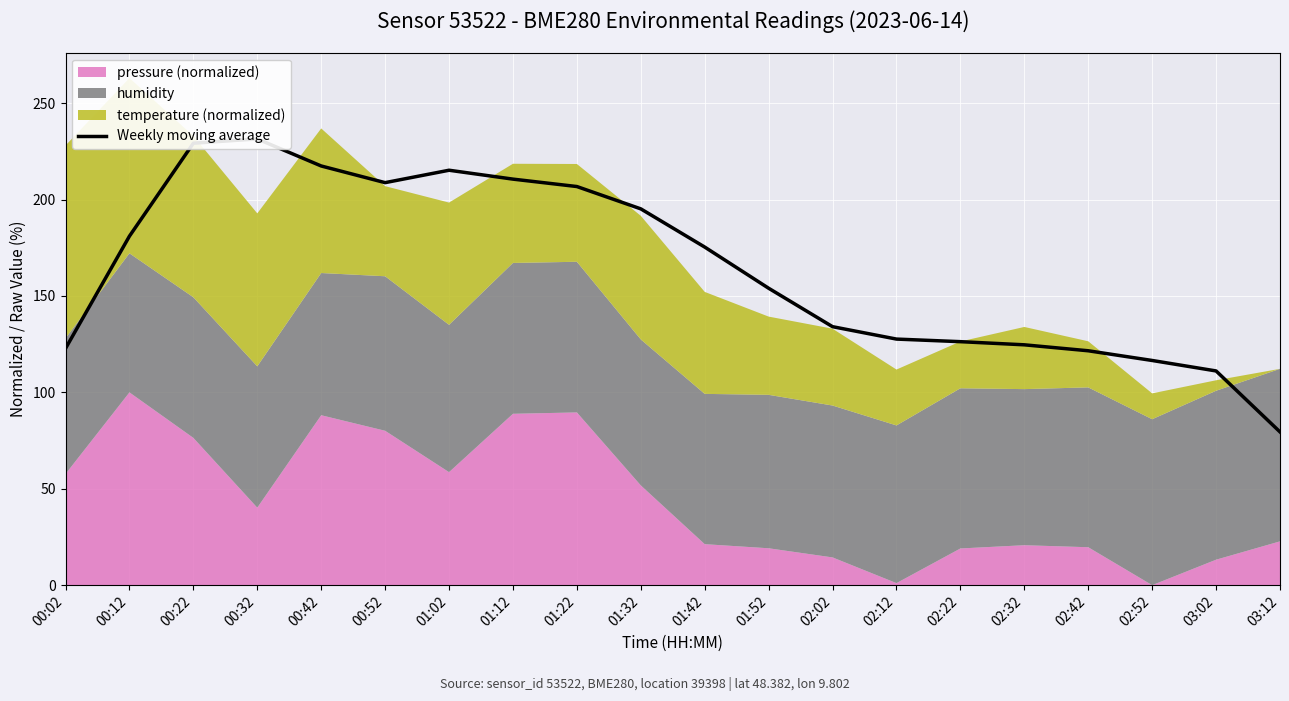

What is the greatest value displayed?

231.5